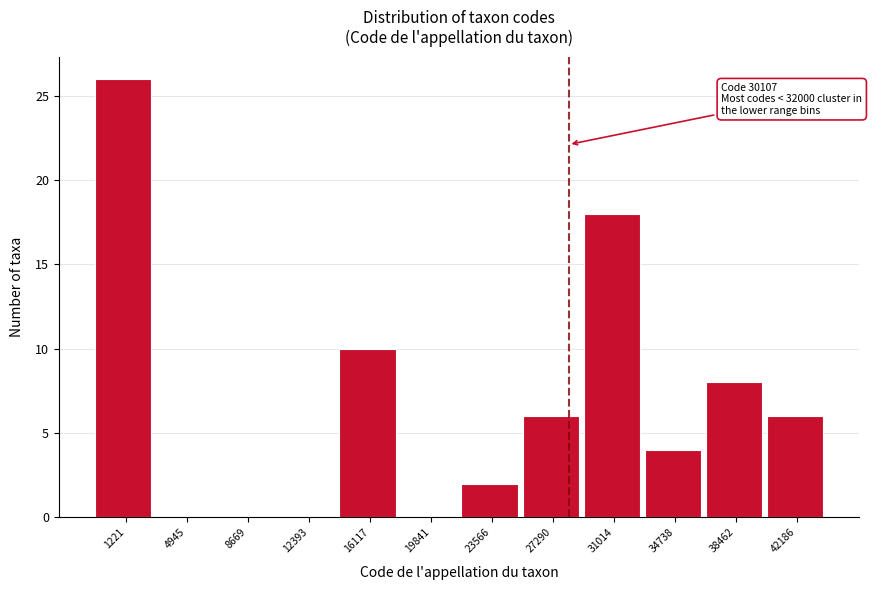

Reading left to right, what are all the values shown in this chart?

1221=26	4945=0	8669=0	12393=0	16117=10	19841=0	23566=2	27290=6	31014=18	34738=4	38462=8	42186=6